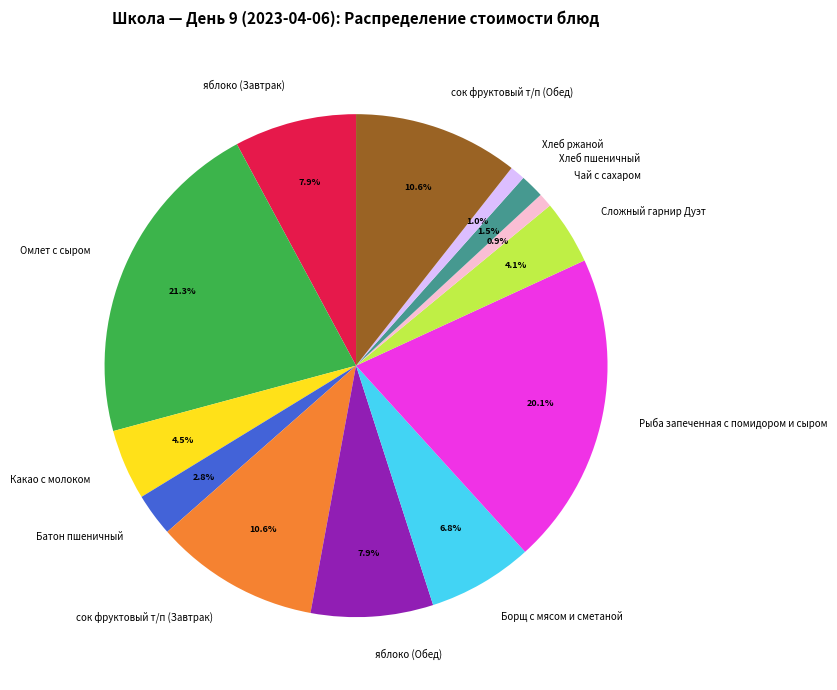

To the nearest percent, what is the average slice percentage?

8%